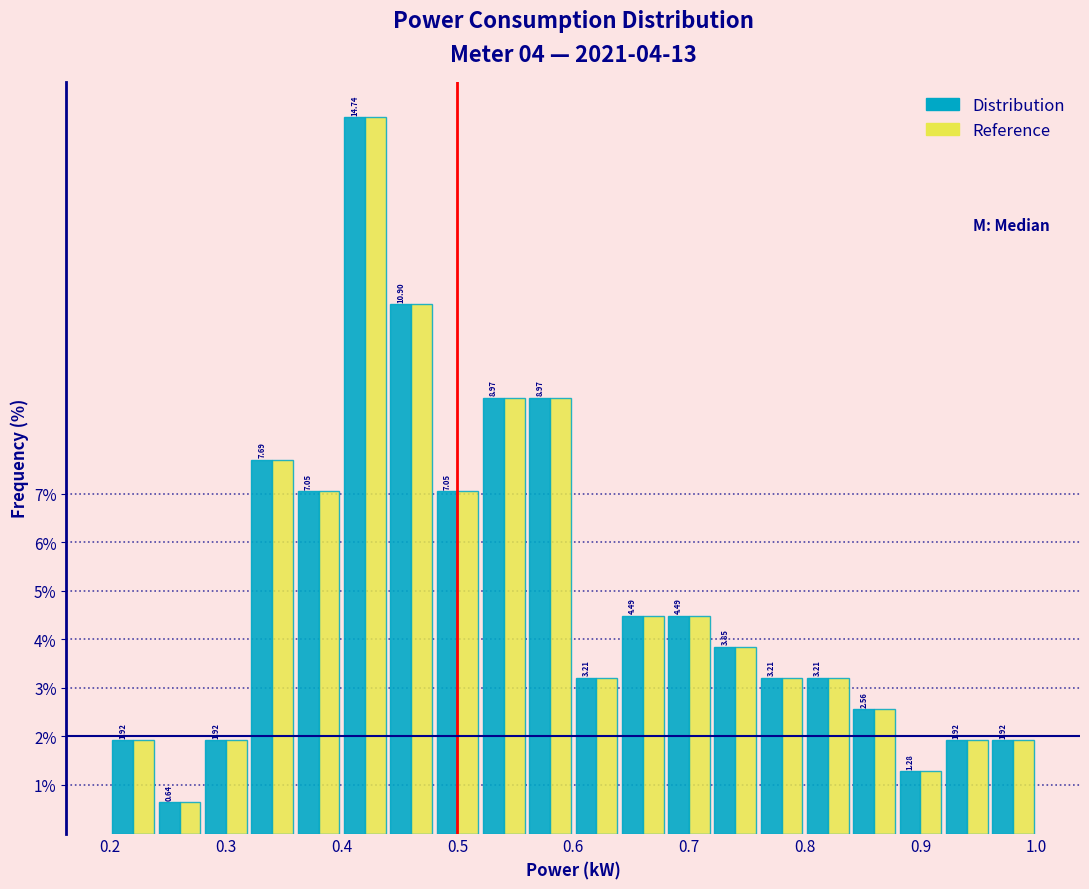

In the Reference series, which range on the x-axis has the tallest bar?

0.40 to 0.44